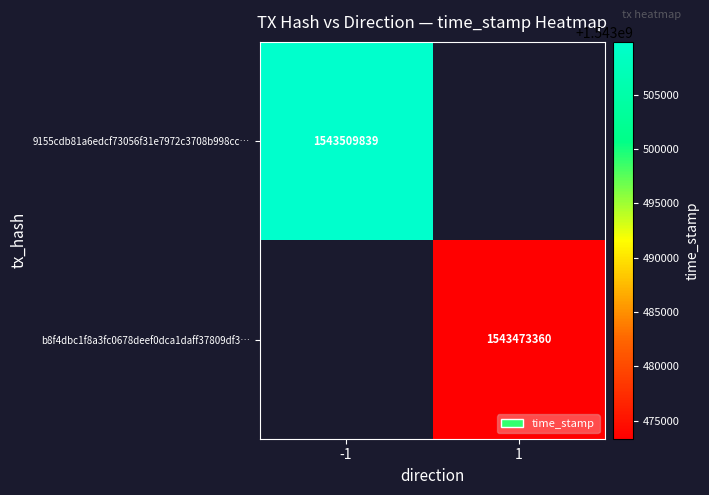

Which has a higher value, 1 or -1?

-1